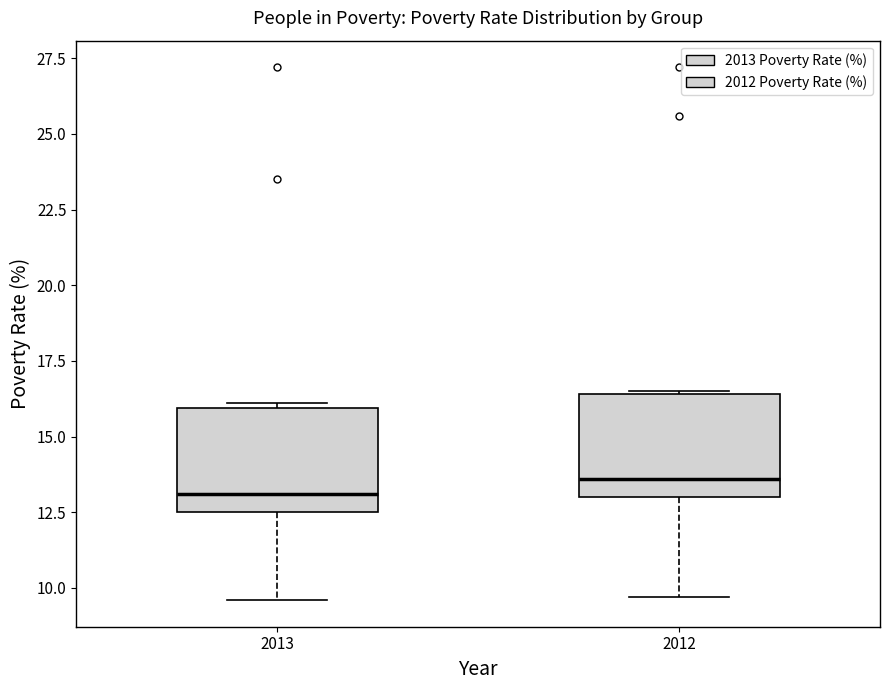

Which box's median line is the highest?

2012